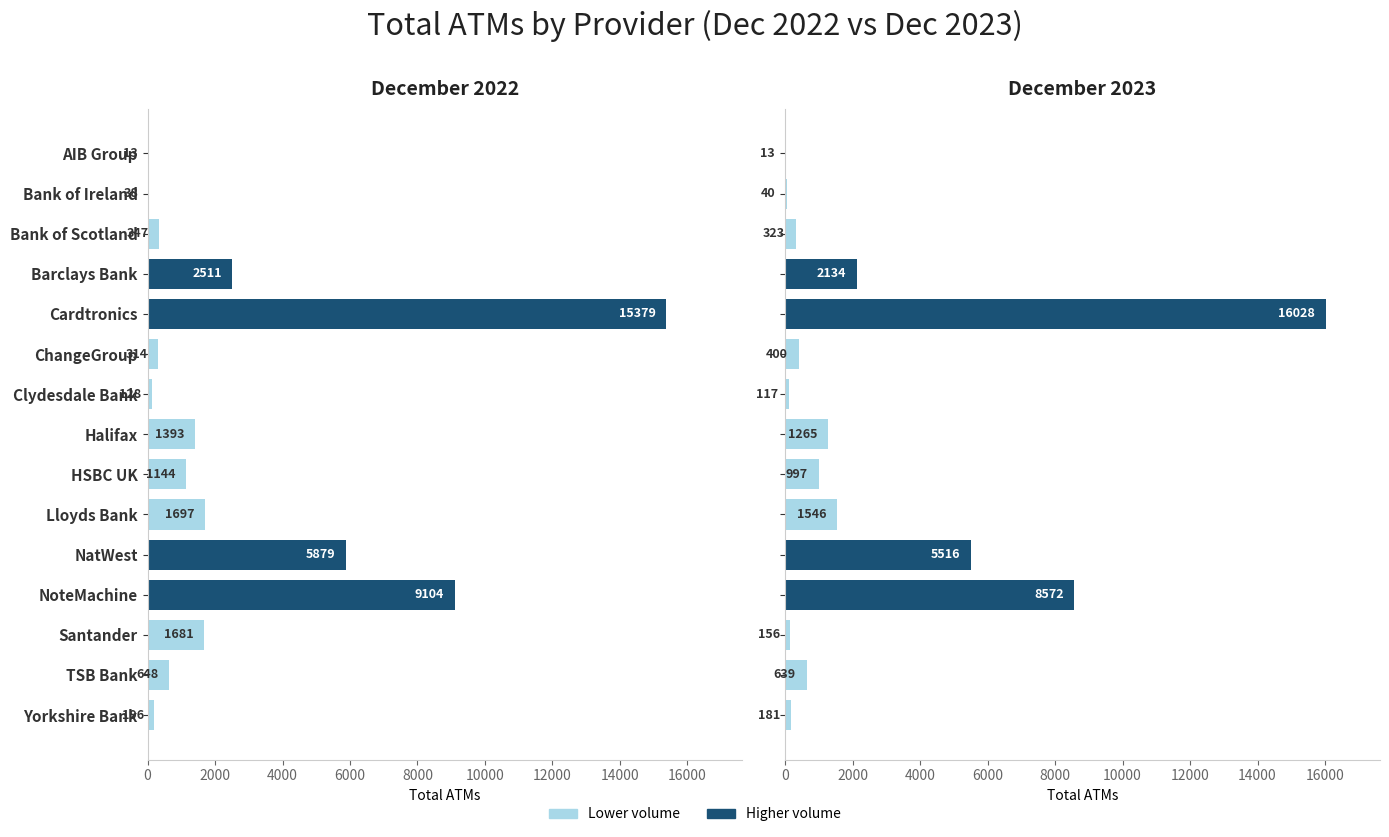

How many data points in December 2022 are less than 1144?

7